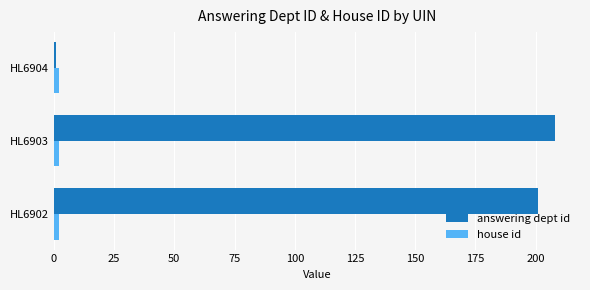

Which series has the widest spread of values?

answering dept id